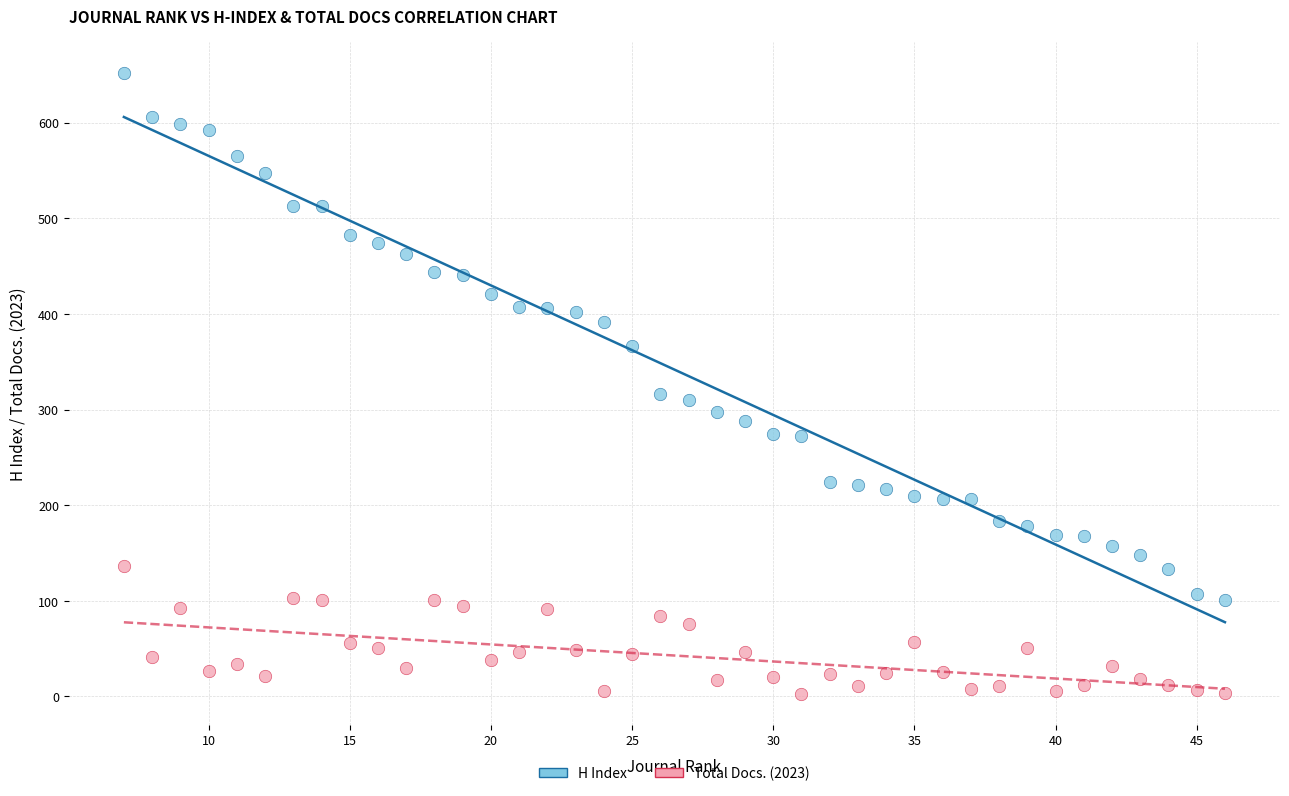

Which series has the widest spread of Y values?

H Index